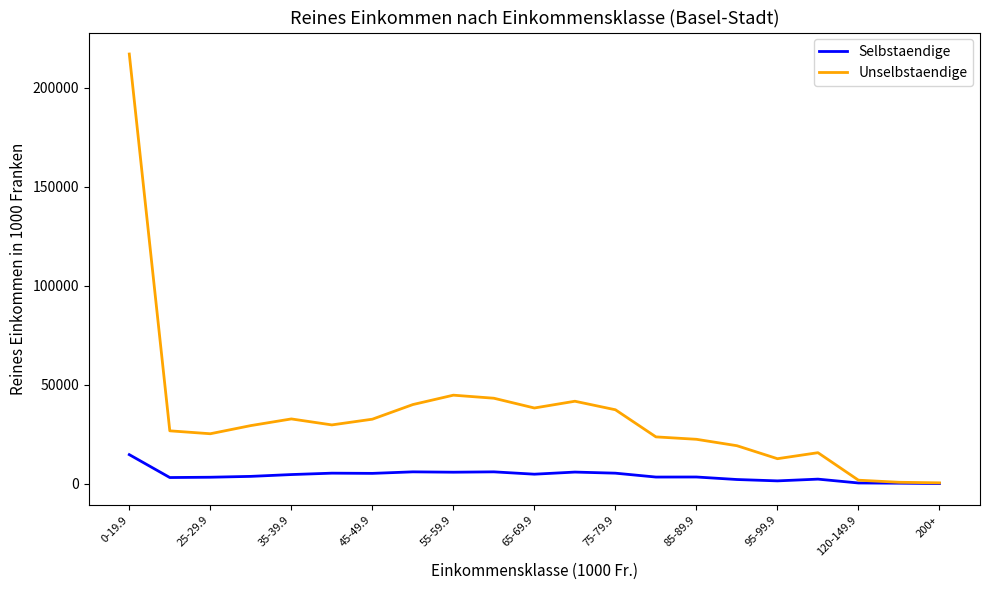

List the series in order of their peak value, highest first.

Unselbstaendige, Selbstaendige